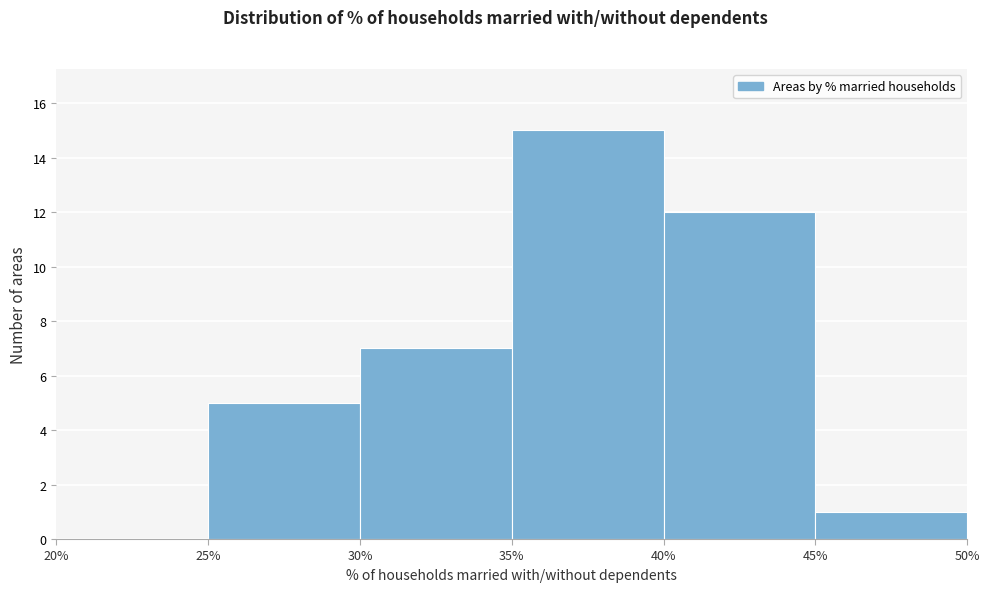

Which range on the x-axis has the tallest bar?

35% to 40%